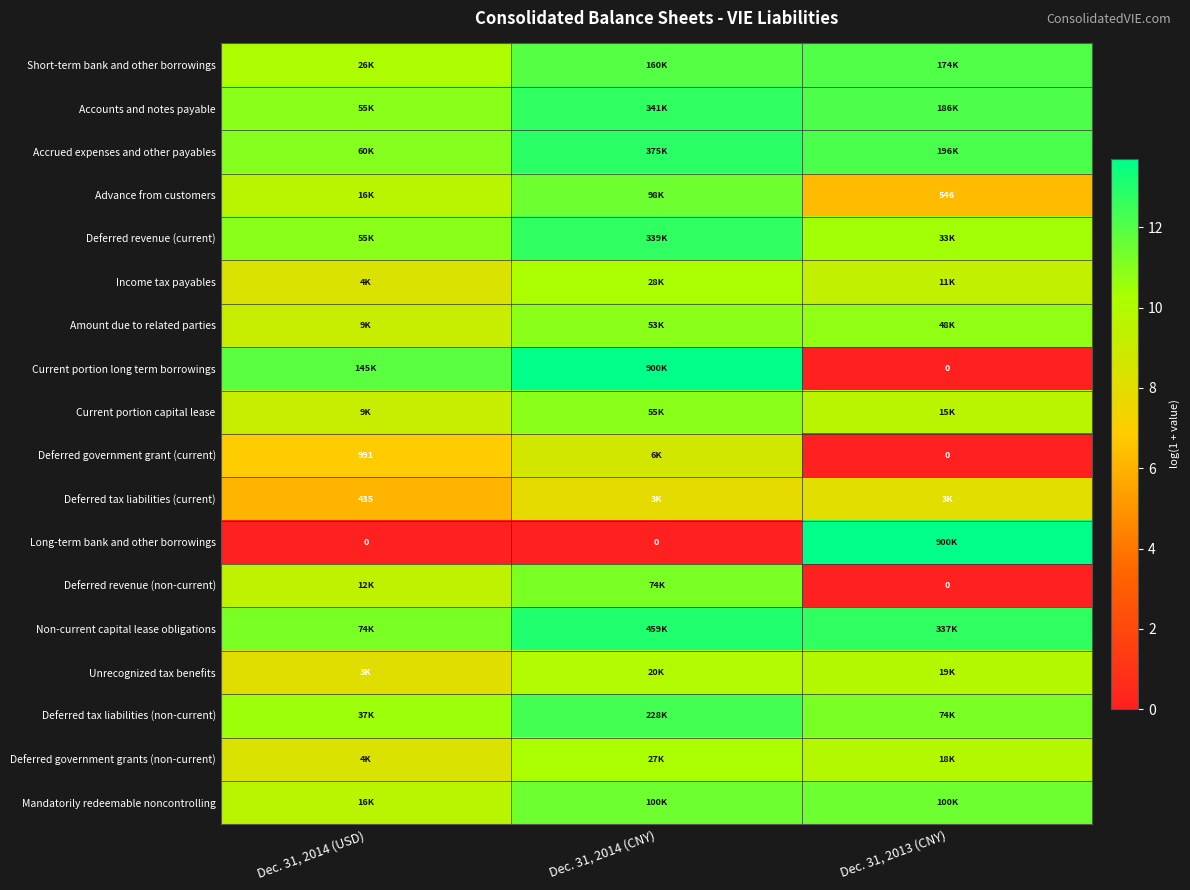

Which series changed the most between Dec. 31, 2014 (CNY) and Dec. 31, 2013 (CNY)?

Current portion long term borrowings